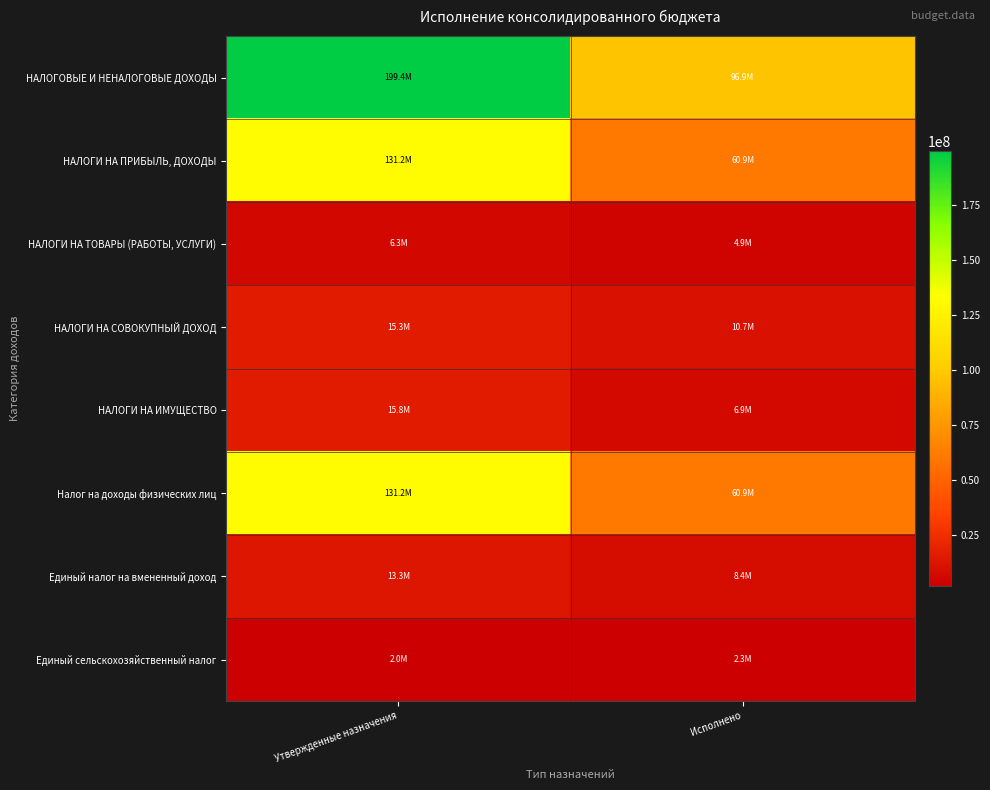

Which series changed the most between Утвержденные назначения and Исполнено?

НАЛОГОВЫЕ И НЕНАЛОГОВЫЕ ДОХОДЫ